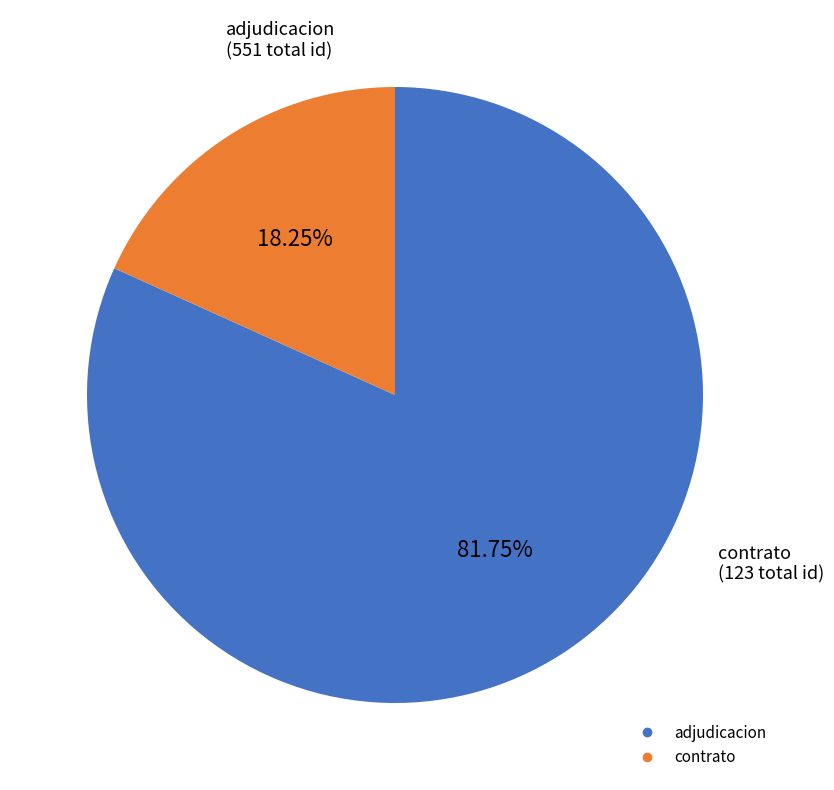

Is there a majority slice in this chart?

Yes